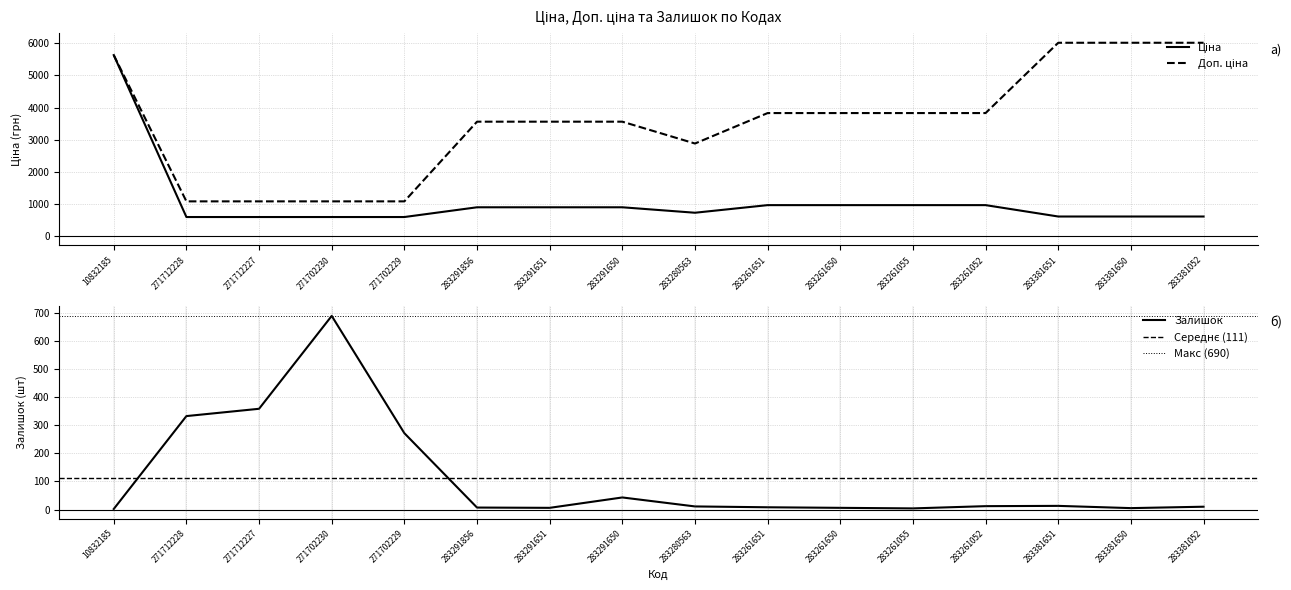

What is the value of the Ціна point at the 8th from the left?

889.9